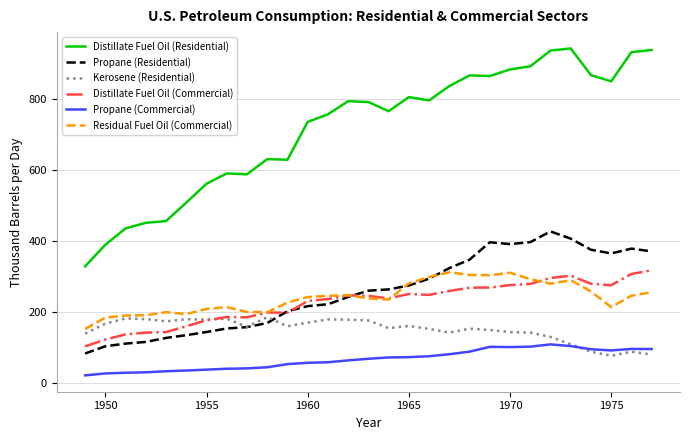

Which series has the largest total across all categories?

Distillate Fuel Oil (Residential)